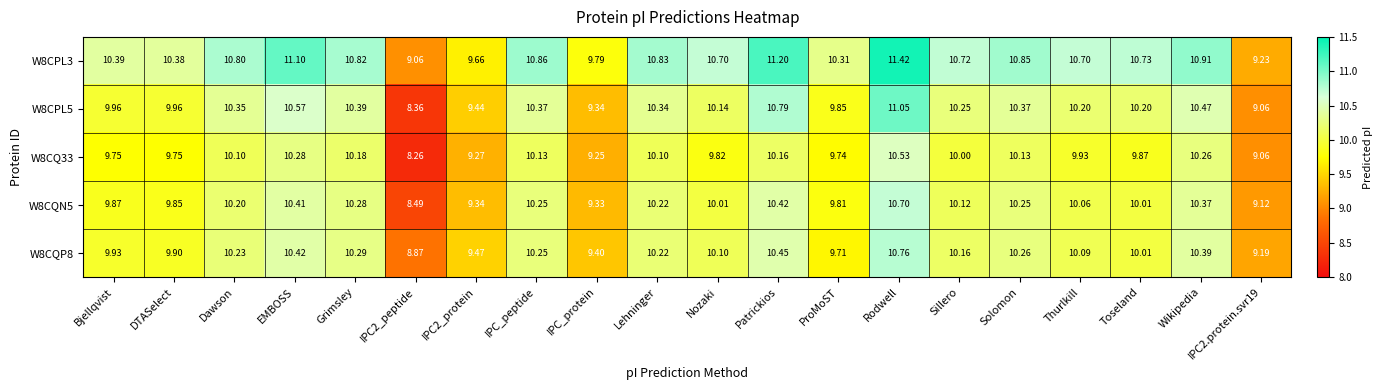

Is the value of W8CQP8 at Solomon greater than the value of W8CPL5 at Dawson?

No